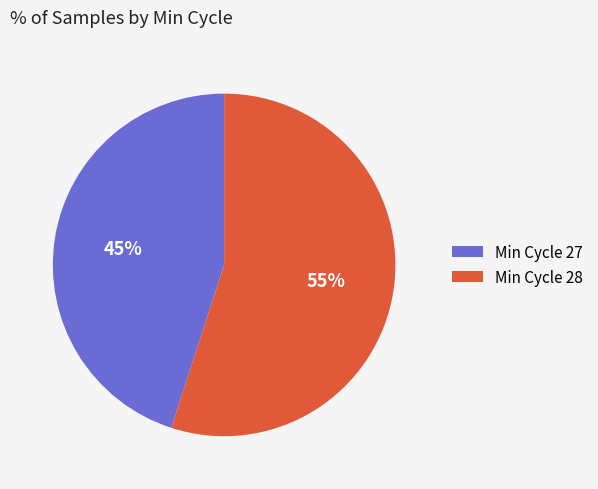

Is it true that Min Cycle 28 is 43% of the pie?

False